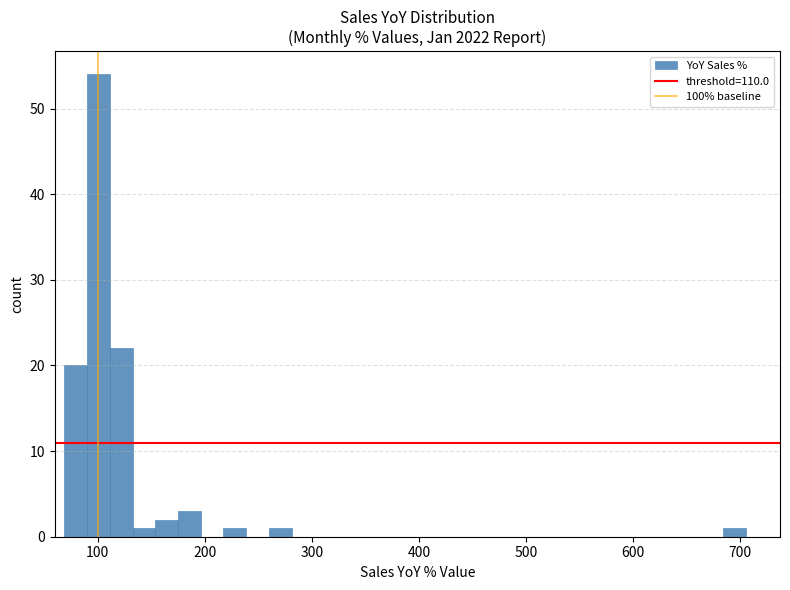

Read against the x-axis, roughly where is the centre of the tallest bar?

100